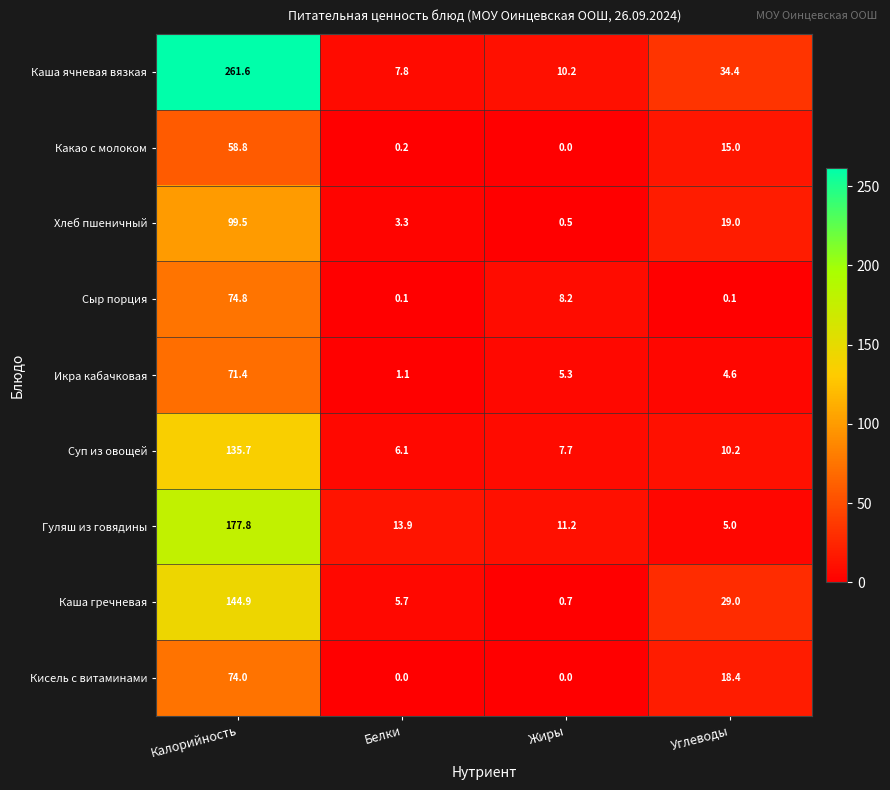

Rank the series by their maximum value, from highest to lowest.

Каша ячневая вязкая, Гуляш из говядины, Каша гречневая, Суп из овощей, Хлеб пшеничный, Сыр порция, Кисель с витаминами, Икра кабачковая, Какао с молоком